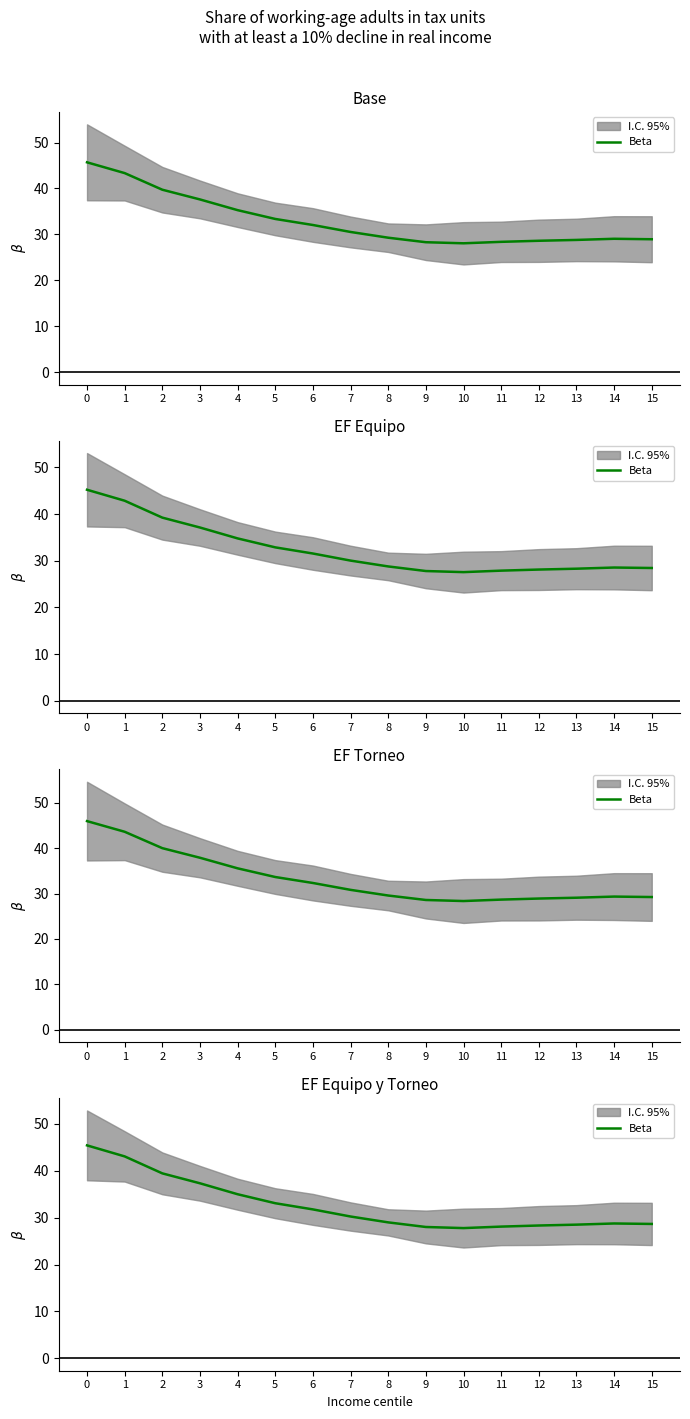

Where is the data nearest to the value 36?

4